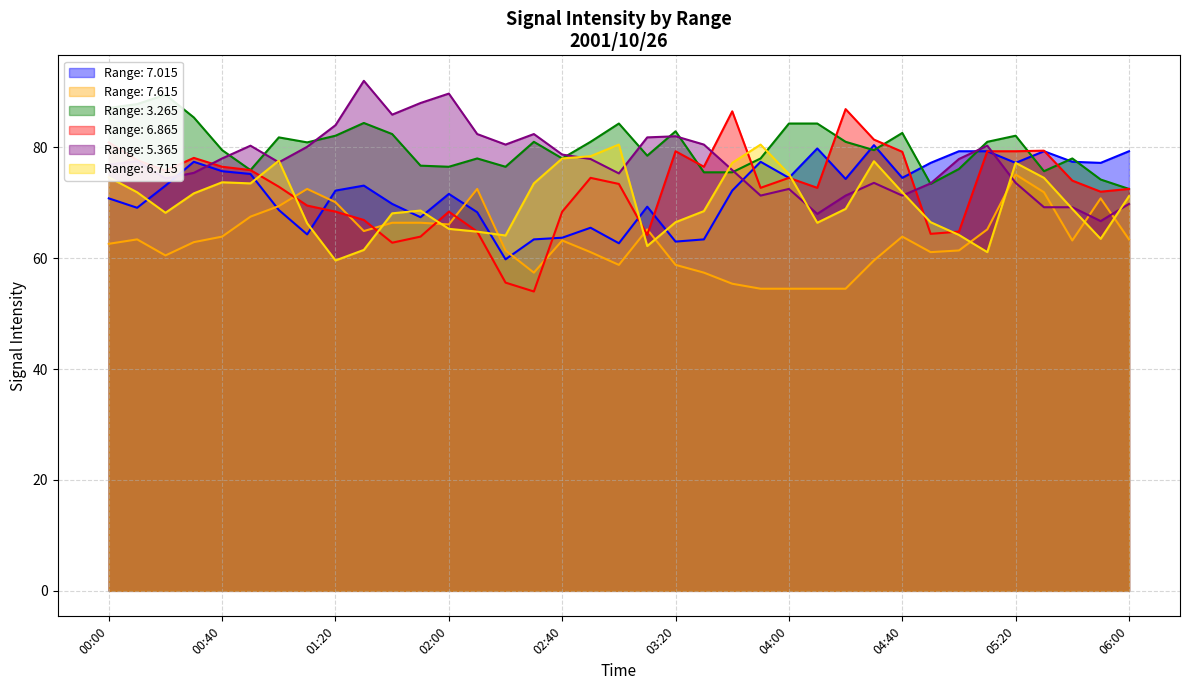

Reading left to right, extract all data points from this chart.

7.015: 00:00=70.8	00:10=69.1	00:20=73.1	00:30=77.4	00:40=75.7	00:50=75.2	01:00=68.7	01:10=64.3	01:20=72.2	01:30=73.1	01:40=69.8	01:50=67.4	02:00=71.6	02:10=68.3	02:20=59.8	02:30=63.4	02:40=63.7	02:50=65.5	03:00=62.7	03:10=69.3	03:20=63.0	03:30=63.4	03:40=72.2	03:50=77.4	04:00=74.5	04:10=79.8	04:20=74.3	04:30=80.4	04:40=74.5	04:50=77.2	05:00=79.3	05:10=79.3	05:20=77.2	05:30=79.3	05:40=77.4	05:50=77.2	06:00=79.3
7.615: 00:00=62.6	00:10=63.4	00:20=60.5	00:30=62.9	00:40=63.9	00:50=67.5	01:00=69.4	01:10=72.5	01:20=70.1	01:30=64.9	01:40=66.4	01:50=66.4	02:00=66.1	02:10=72.5	02:20=61.4	02:30=57.4	02:40=63.2	02:50=61.1	03:00=58.8	03:10=65.2	03:20=58.8	03:30=57.4	03:40=55.4	03:50=54.5	04:00=54.5	04:10=54.5	04:20=54.5	04:30=59.6	04:40=63.9	04:50=61.1	05:00=61.4	05:10=65.2	05:20=75.1	05:30=71.9	05:40=63.2	05:50=70.8	06:00=63.4
3.265: 00:00=87.1	00:10=87.8	00:20=89.5	00:30=85.4	00:40=79.5	00:50=75.9	01:00=81.8	01:10=80.9	01:20=82.1	01:30=84.4	01:40=82.4	01:50=76.7	02:00=76.5	02:10=78.0	02:20=76.5	02:30=81.0	02:40=78.0	02:50=81.0	03:00=84.3	03:10=78.5	03:20=82.9	03:30=75.5	03:40=75.5	03:50=78.0	04:00=84.3	04:10=84.3	04:20=81.0	04:30=79.5	04:40=82.6	04:50=73.4	05:00=76.1	05:10=81.0	05:20=82.1	05:30=75.7	05:40=78.0	05:50=74.2	06:00=72.5
6.865: 00:00=80.9	00:10=77.7	00:20=75.8	00:30=78.1	00:40=76.5	00:50=75.9	01:00=72.9	01:10=69.5	01:20=68.4	01:30=66.9	01:40=62.8	01:50=63.9	02:00=68.4	02:10=64.8	02:20=55.6	02:30=54.0	02:40=68.4	02:50=74.5	03:00=73.4	03:10=64.2	03:20=79.3	03:30=76.5	03:40=86.5	03:50=72.7	04:00=74.5	04:10=72.7	04:20=86.9	04:30=81.4	04:40=79.2	04:50=64.4	05:00=64.8	05:10=79.3	05:20=79.3	05:30=79.4	05:40=74.0	05:50=72.0	06:00=72.5
5.365: 00:00=76.9	00:10=77.5	00:20=74.4	00:30=75.4	00:40=78.0	00:50=80.3	01:00=77.3	01:10=80.1	01:20=84.0	01:30=92.0	01:40=85.9	01:50=88.0	02:00=89.7	02:10=82.4	02:20=80.5	02:30=82.4	02:40=78.7	02:50=77.9	03:00=75.3	03:10=81.8	03:20=82.0	03:30=80.5	03:40=75.9	03:50=71.3	04:00=72.5	04:10=68.0	04:20=71.3	04:30=73.6	04:40=71.3	04:50=73.5	05:00=77.9	05:10=80.3	05:20=73.6	05:30=69.2	05:40=69.2	05:50=66.7	06:00=69.8
6.715: 00:00=74.6	00:10=71.9	00:20=68.2	00:30=71.7	00:40=73.7	00:50=73.5	01:00=77.6	01:10=66.3	01:20=59.6	01:30=61.5	01:40=68.1	01:50=68.6	02:00=65.3	02:10=64.8	02:20=64.1	02:30=73.5	02:40=78.0	02:50=78.4	03:00=80.5	03:10=62.2	03:20=66.5	03:30=68.5	03:40=77.2	03:50=80.5	04:00=75.2	04:10=66.4	04:20=68.9	04:30=77.5	04:40=71.9	04:50=66.5	05:00=64.2	05:10=61.1	05:20=77.2	05:30=74.5	05:40=68.9	05:50=63.5	06:00=71.2